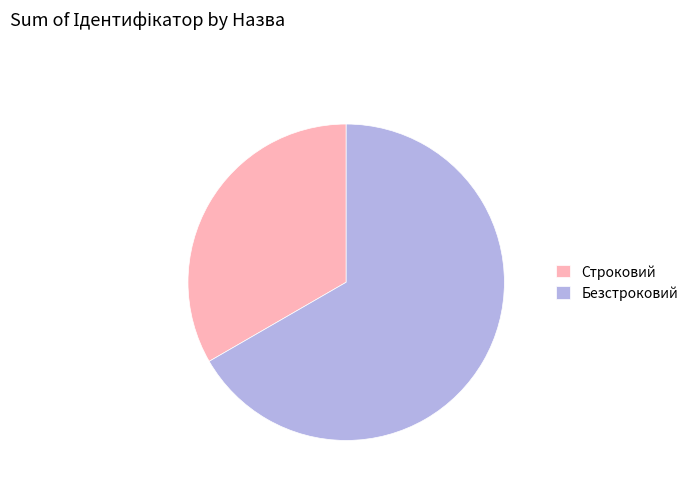

Does any single category account for the majority?

Yes